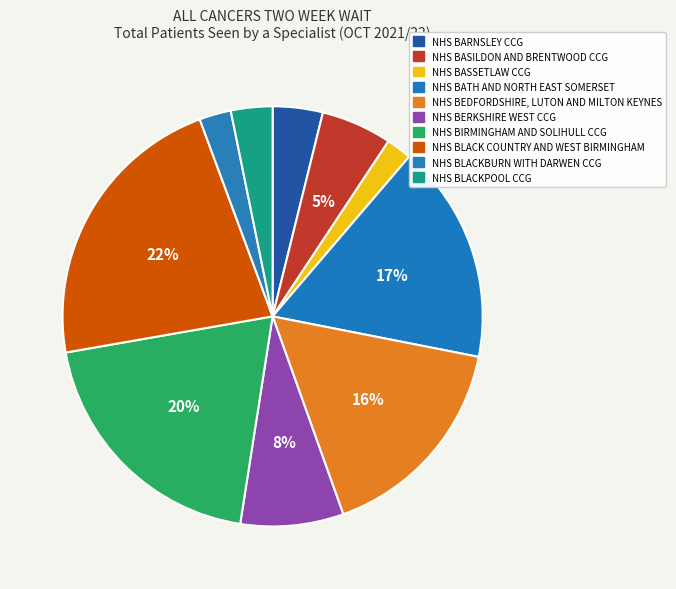

Do NHS BATH AND NORTH EAST SOMERSET and NHS BERKSHIRE WEST CCG together represent more than half of the pie?

No